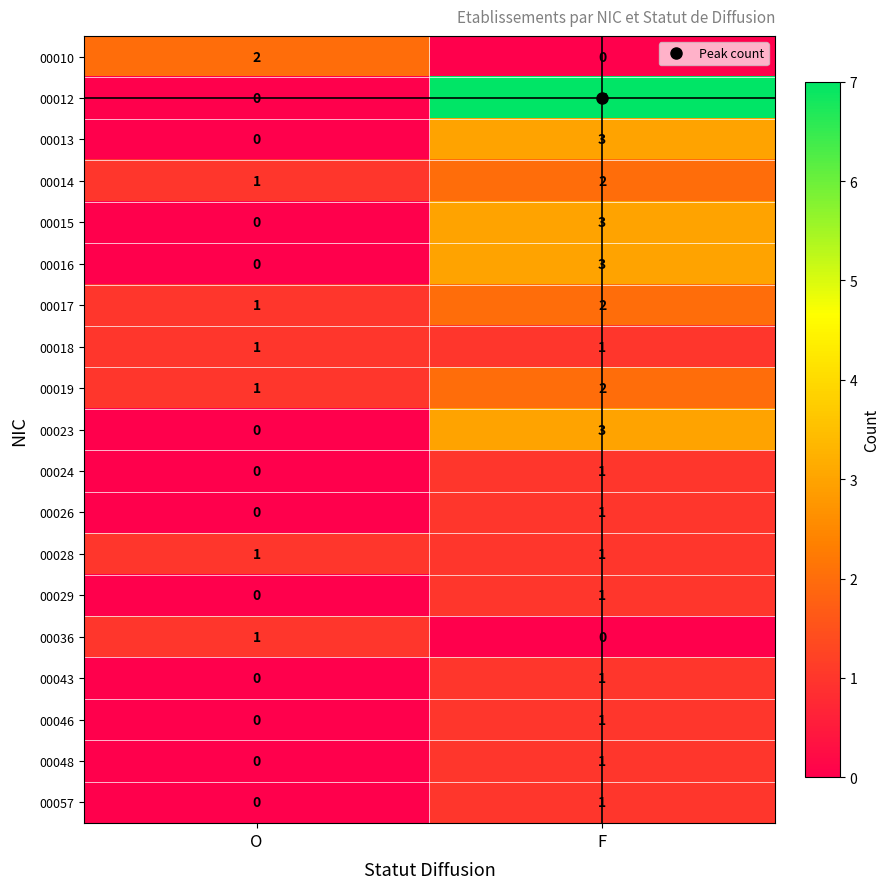

List the labels in order of 00013 value, largest first.

F, O